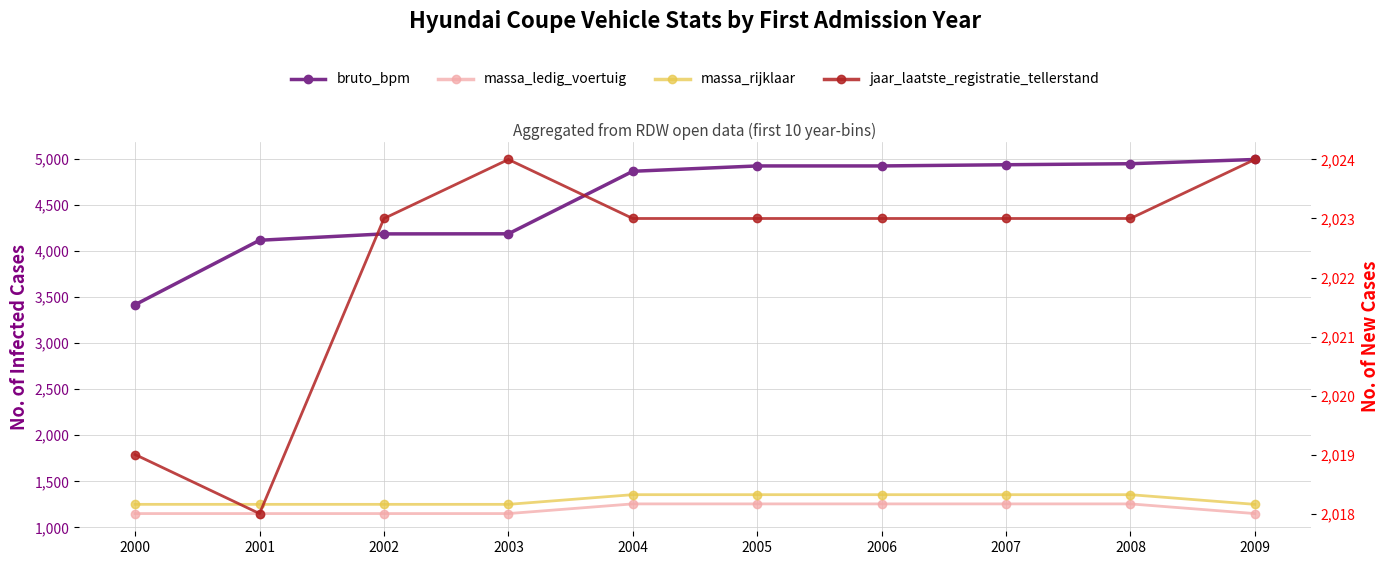

At which label is jaar_laatste_registratie_tellerstand closest to 2021?

2000